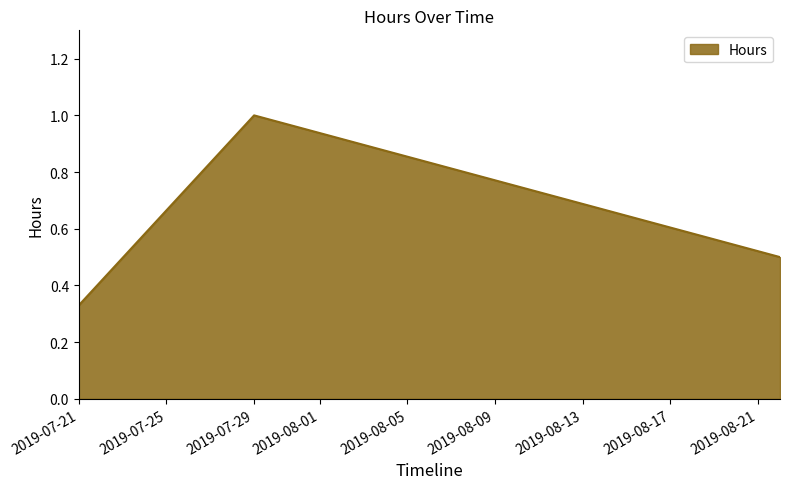

What is the sum of all values?

1.8